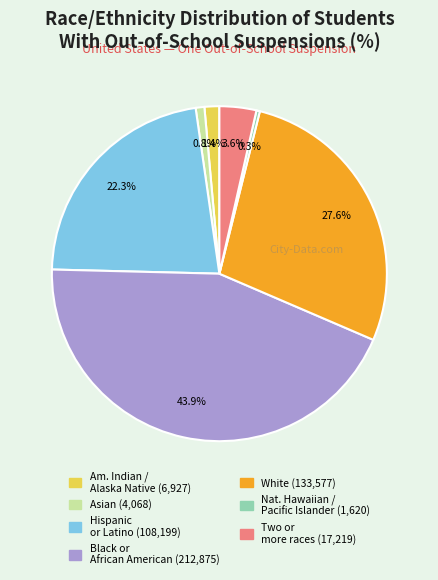

Does any single category account for the majority?

No